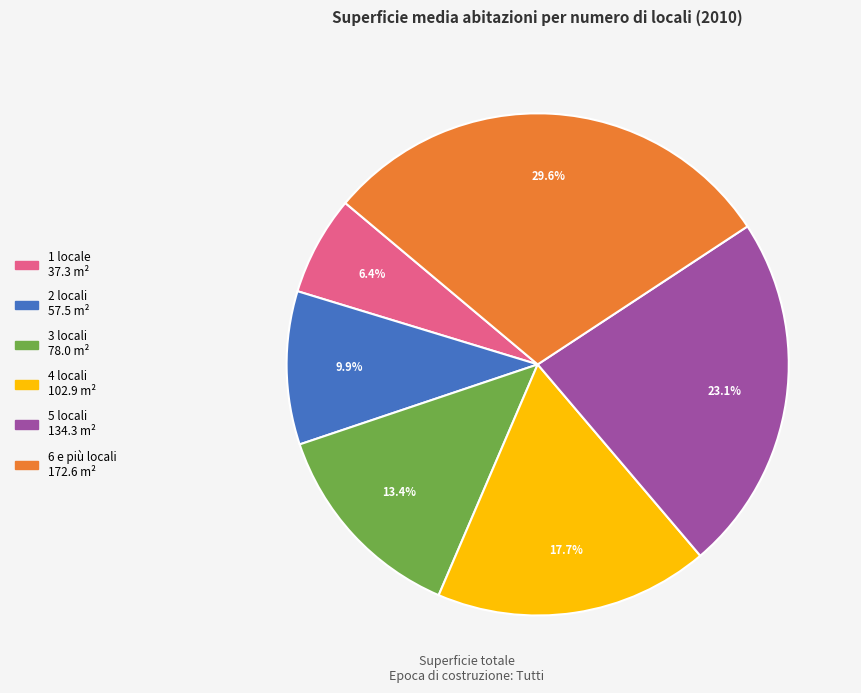

How many segments does this pie chart have?

6